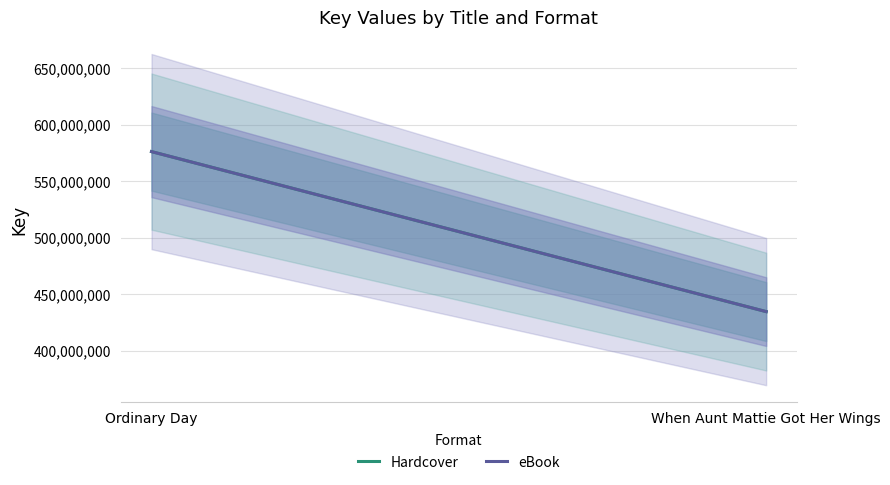

What is the average value of the Hardcover series?

505261438